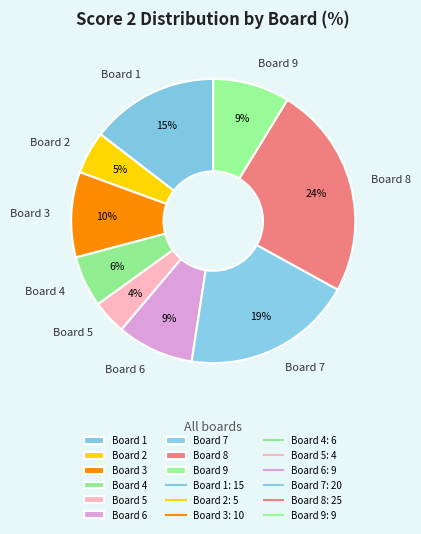

Does Board 6 represent more than half of the total?

No